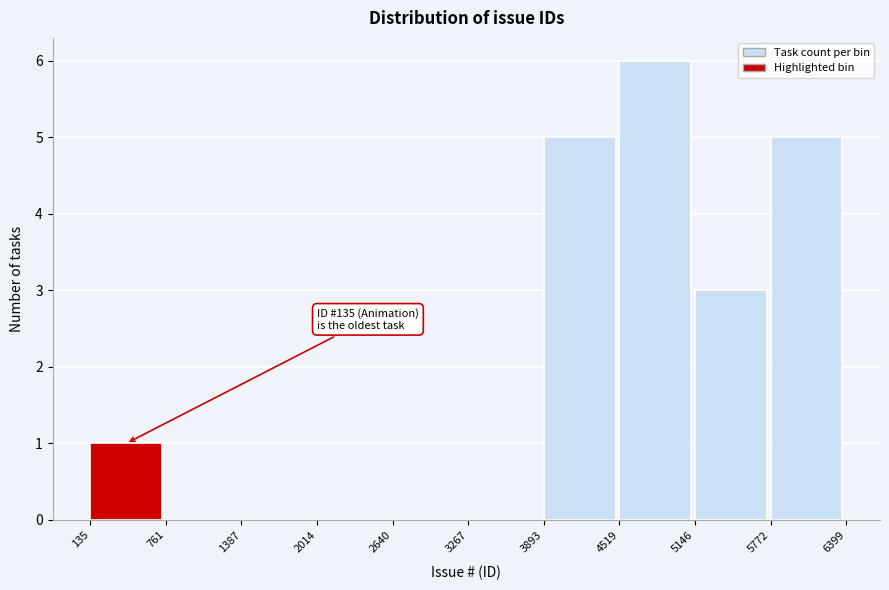

Over which range of the x-axis is the bar tallest?

4519 to 5146